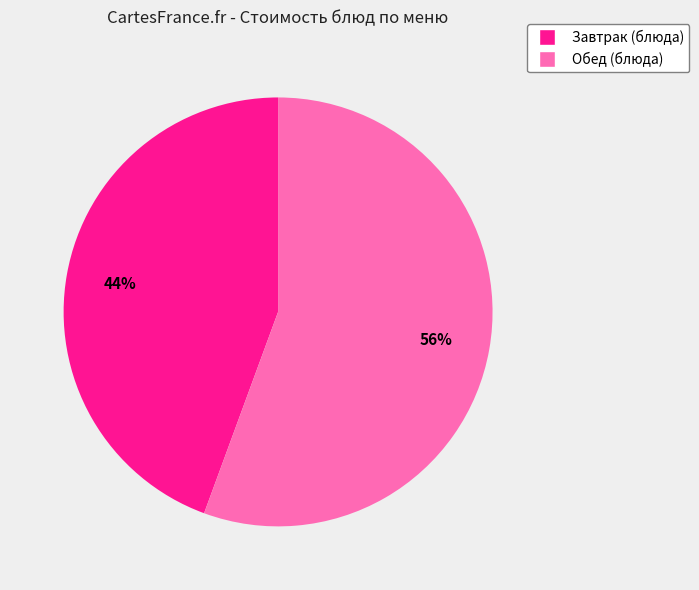

Is there a majority slice in this chart?

Yes